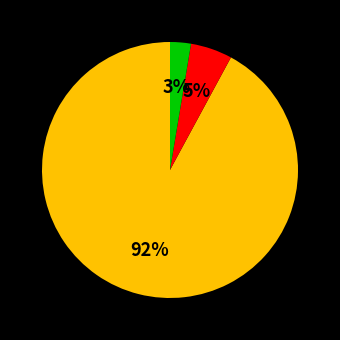

To the nearest percent, what is the average slice percentage?

33%